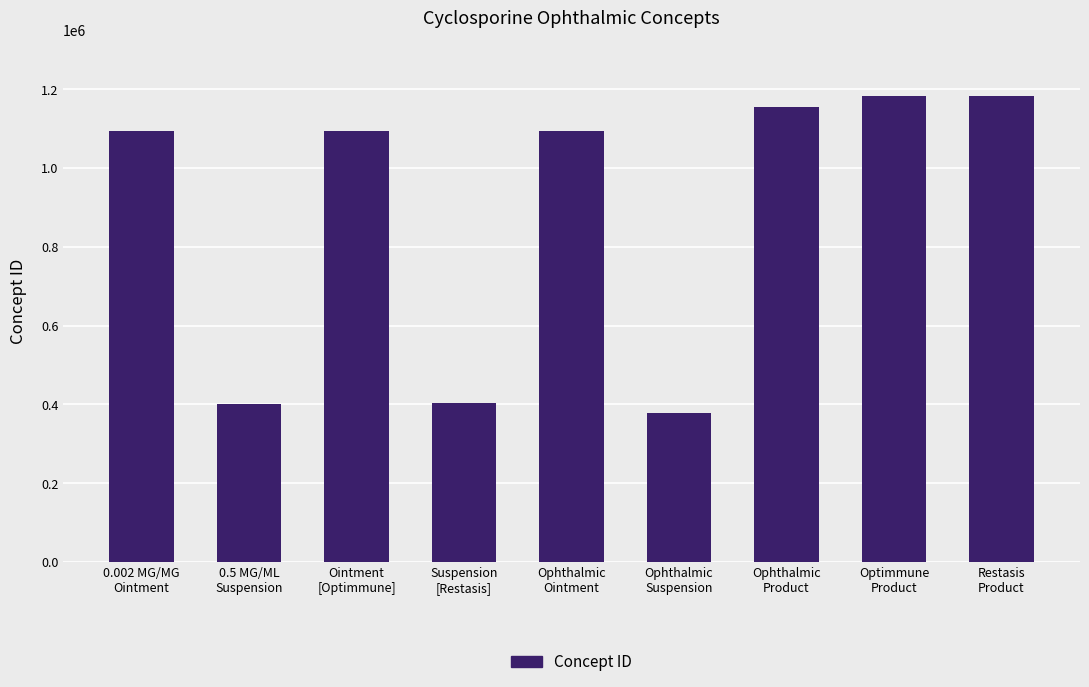

What position from the left is Ointment
[Optimmune]?

3